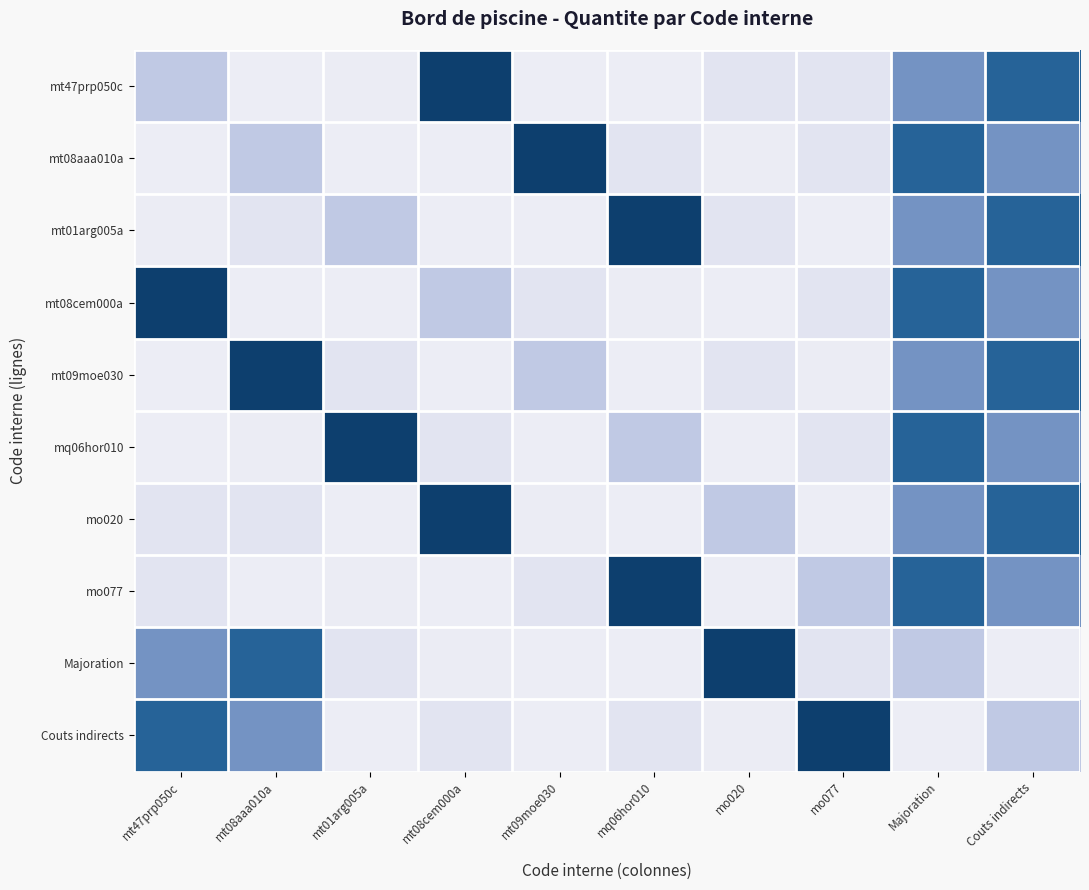

What is the spread (max minus min) of values at mt47prp050c?

1.0